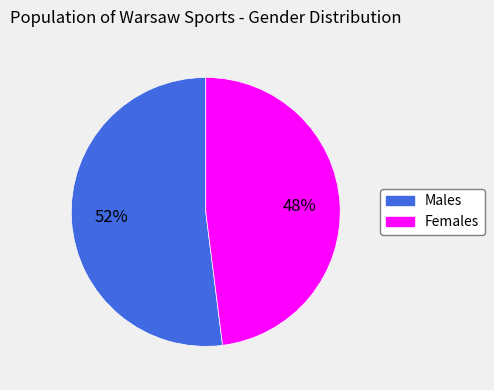

Count the number of slices in the pie.

2